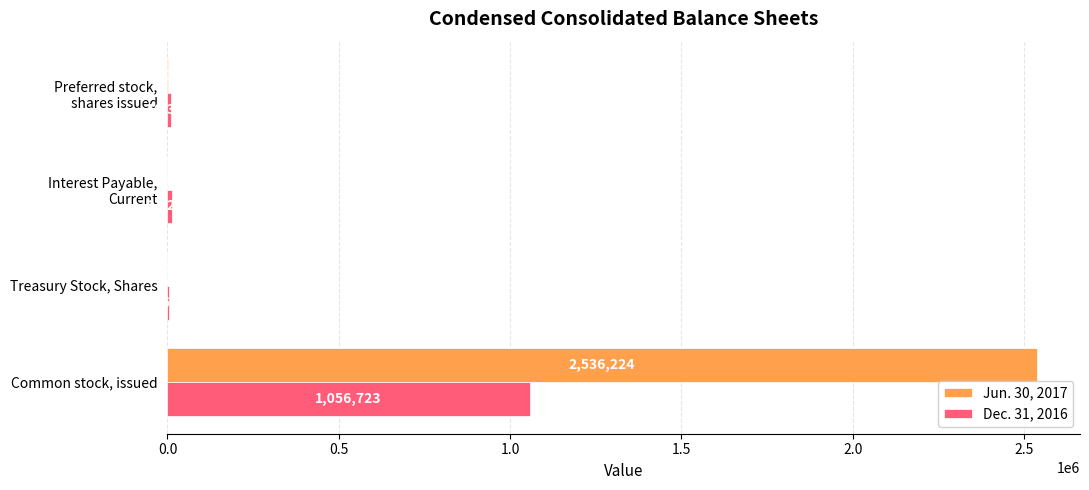

Which category has the highest value in the Dec. 31, 2016 series?

Common stock, issued